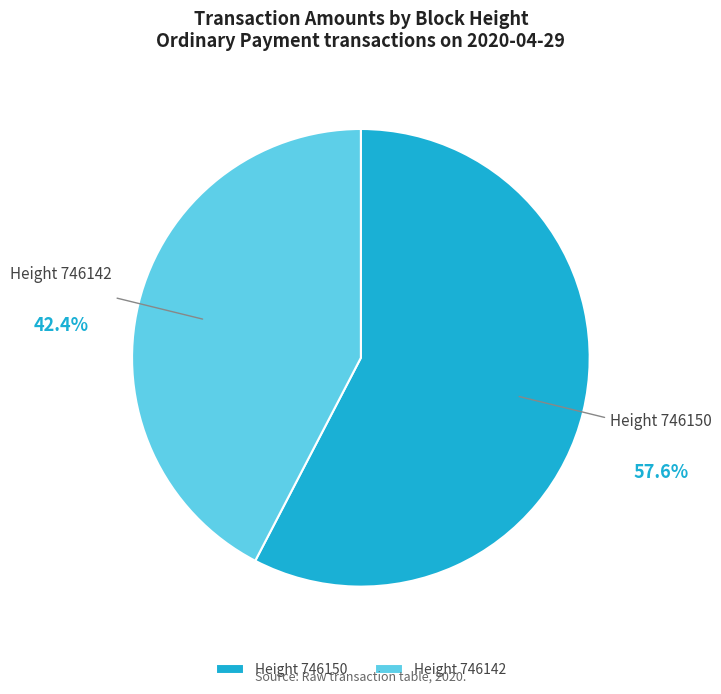

What is the majority slice?

Height 746150